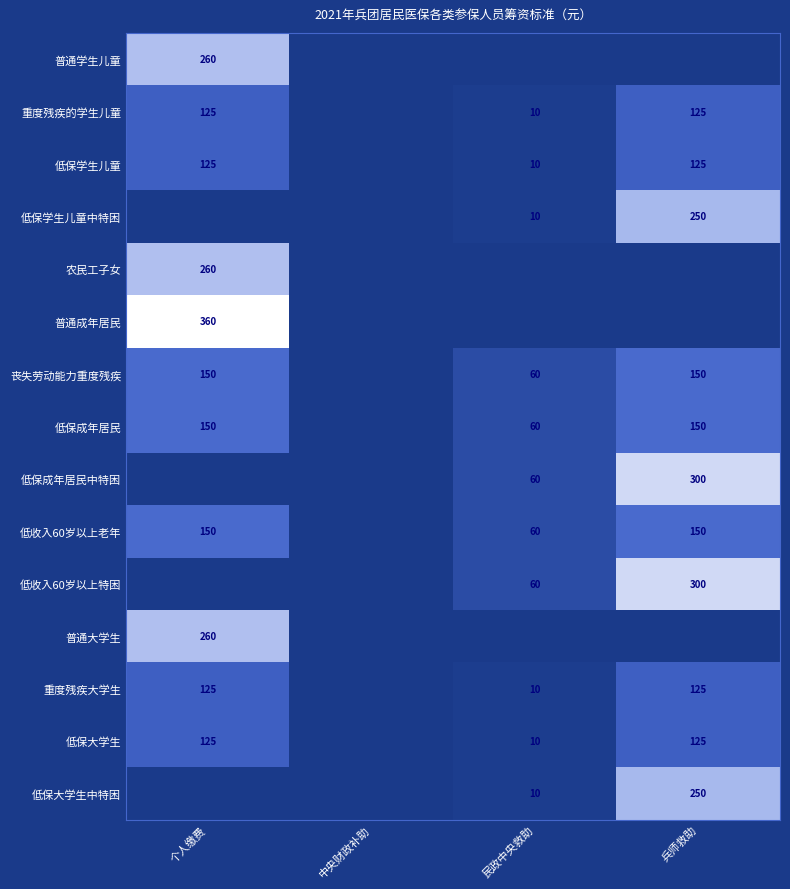

What is the sum of the 低保成年居民 values at 民政中央救助 and 个人缴费?

210